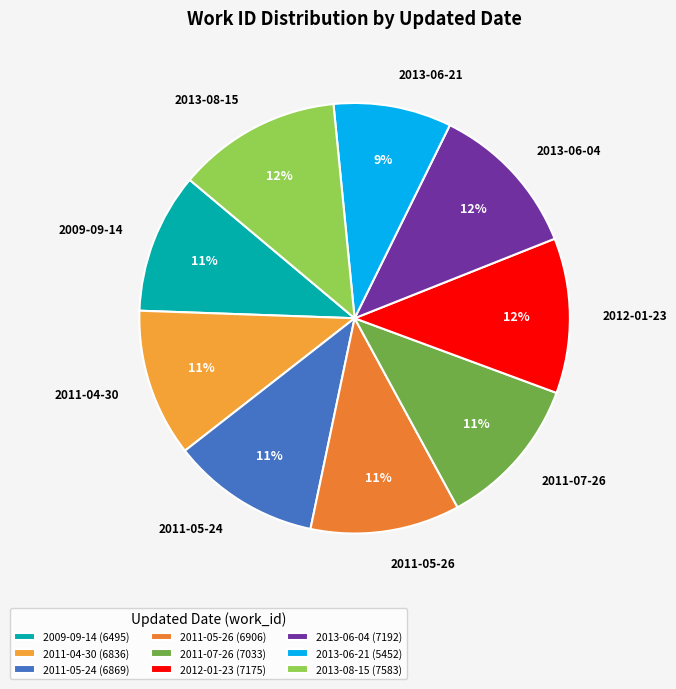

Does 2009-09-14 represent more than half of the total?

No